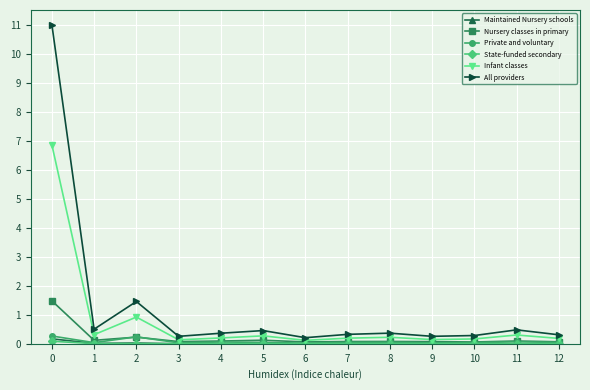

What is the total value across all series at 8?

0.7